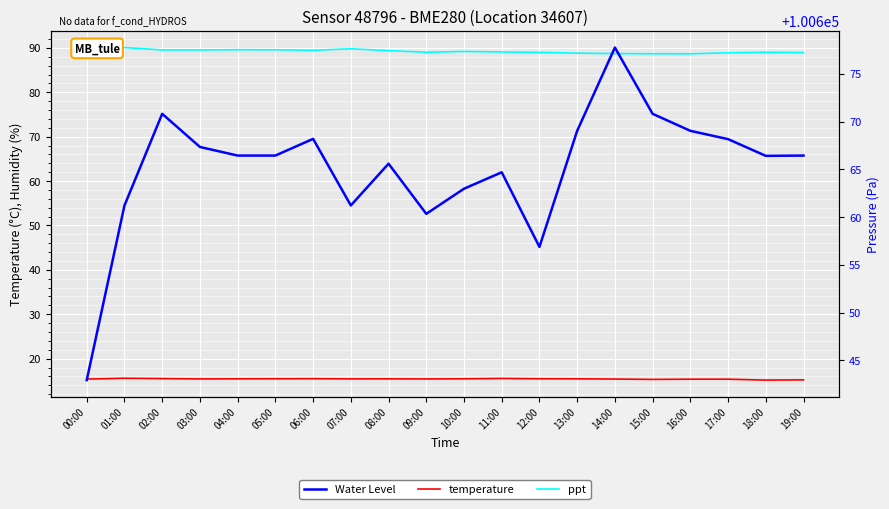

Where is Water Level nearest to the value 100660?

09:00